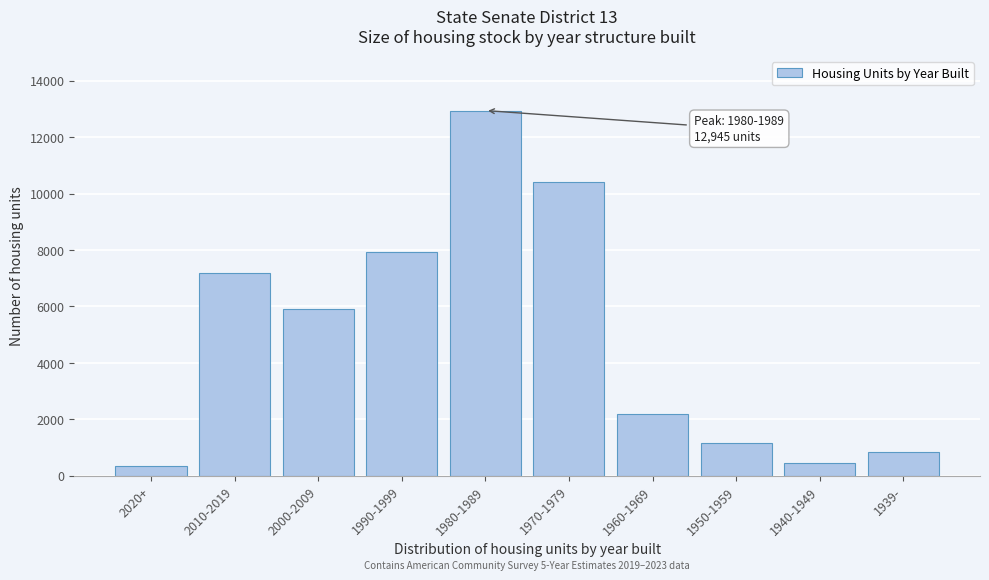

Reading left to right, what are all the values shown in this chart?

336	7181	5891	7932	12945	10415	2202	1171	452	826